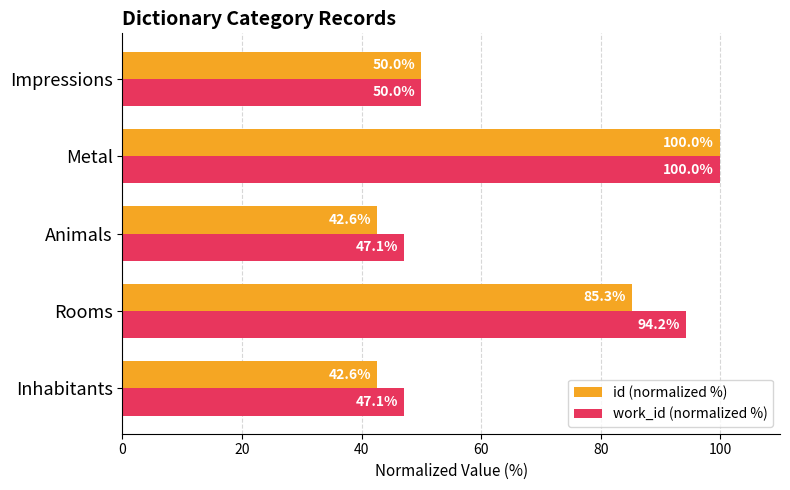

At how many categories does at least one series exceed 64?

2